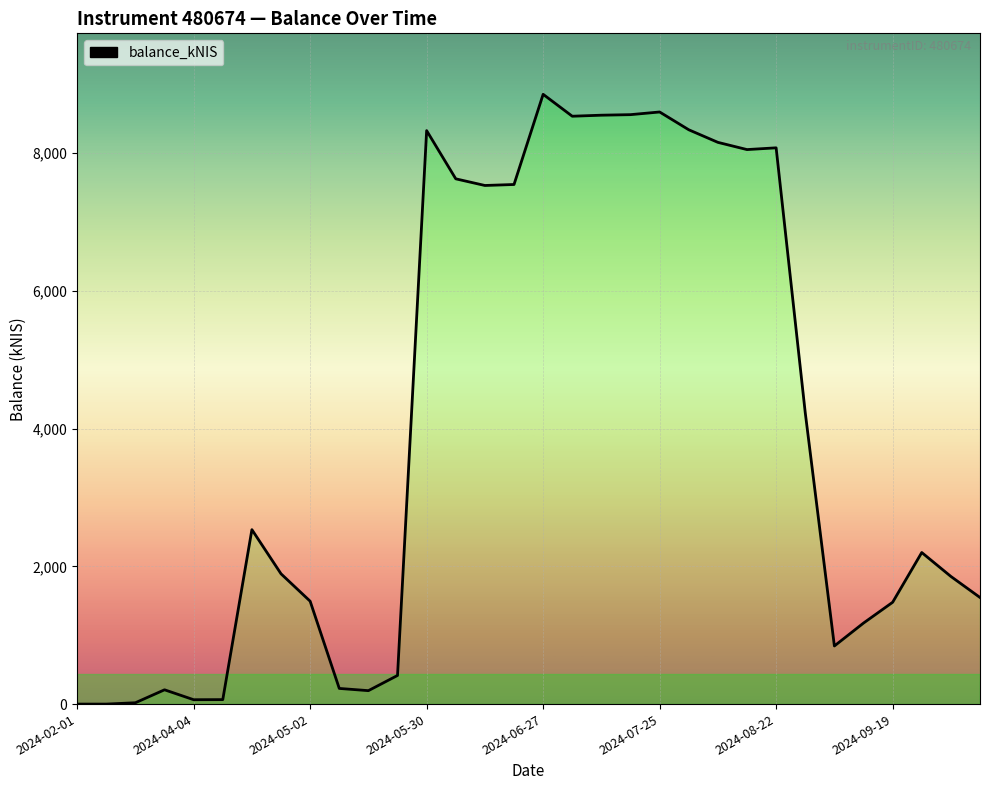

How many lines are shown in the chart?

1